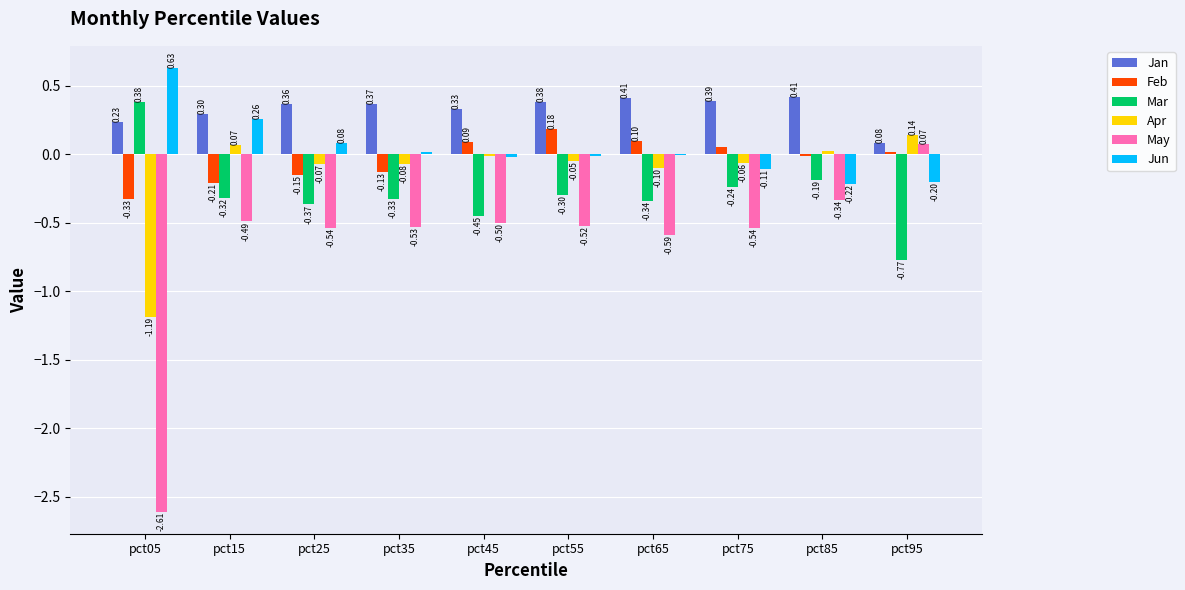

Is the value of Apr at pct85 greater than the value of May at pct25?

Yes